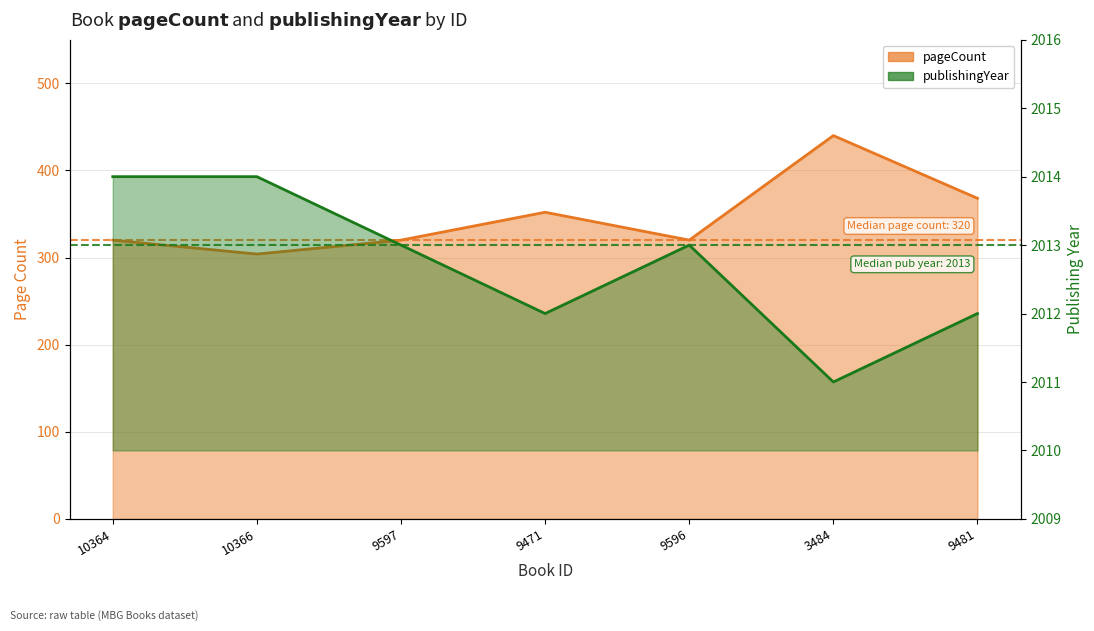

At which category does publishingYear reach its first local peak?

9596